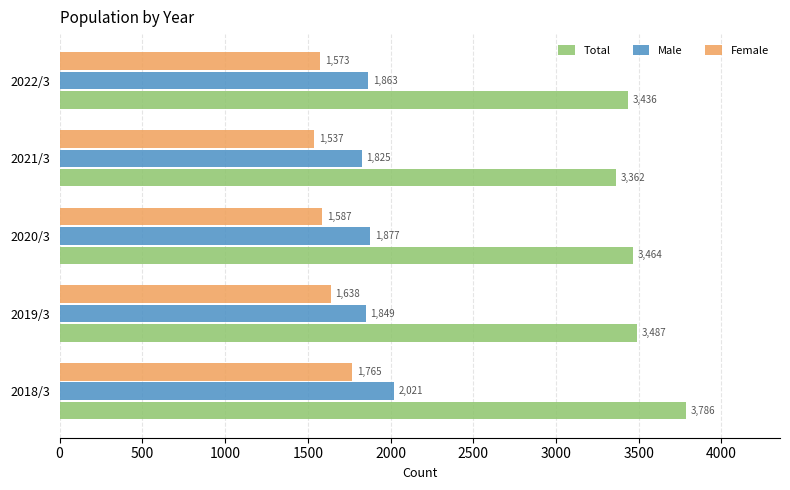

What is the sum of the Total values at 2018/3 and 2021/3?

7148